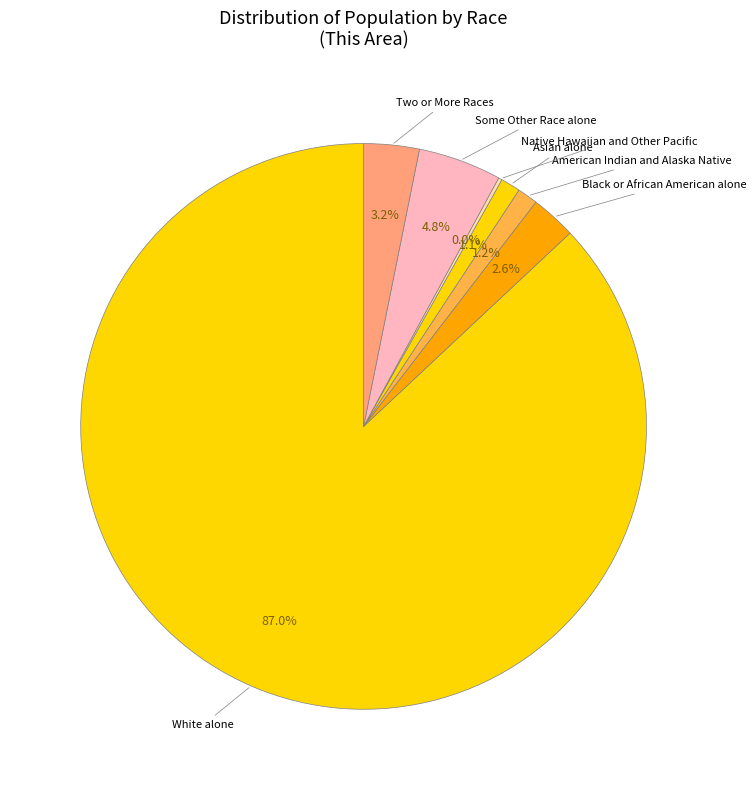

Is it true that American Indian and Alaska Native is 1% of the pie?

True